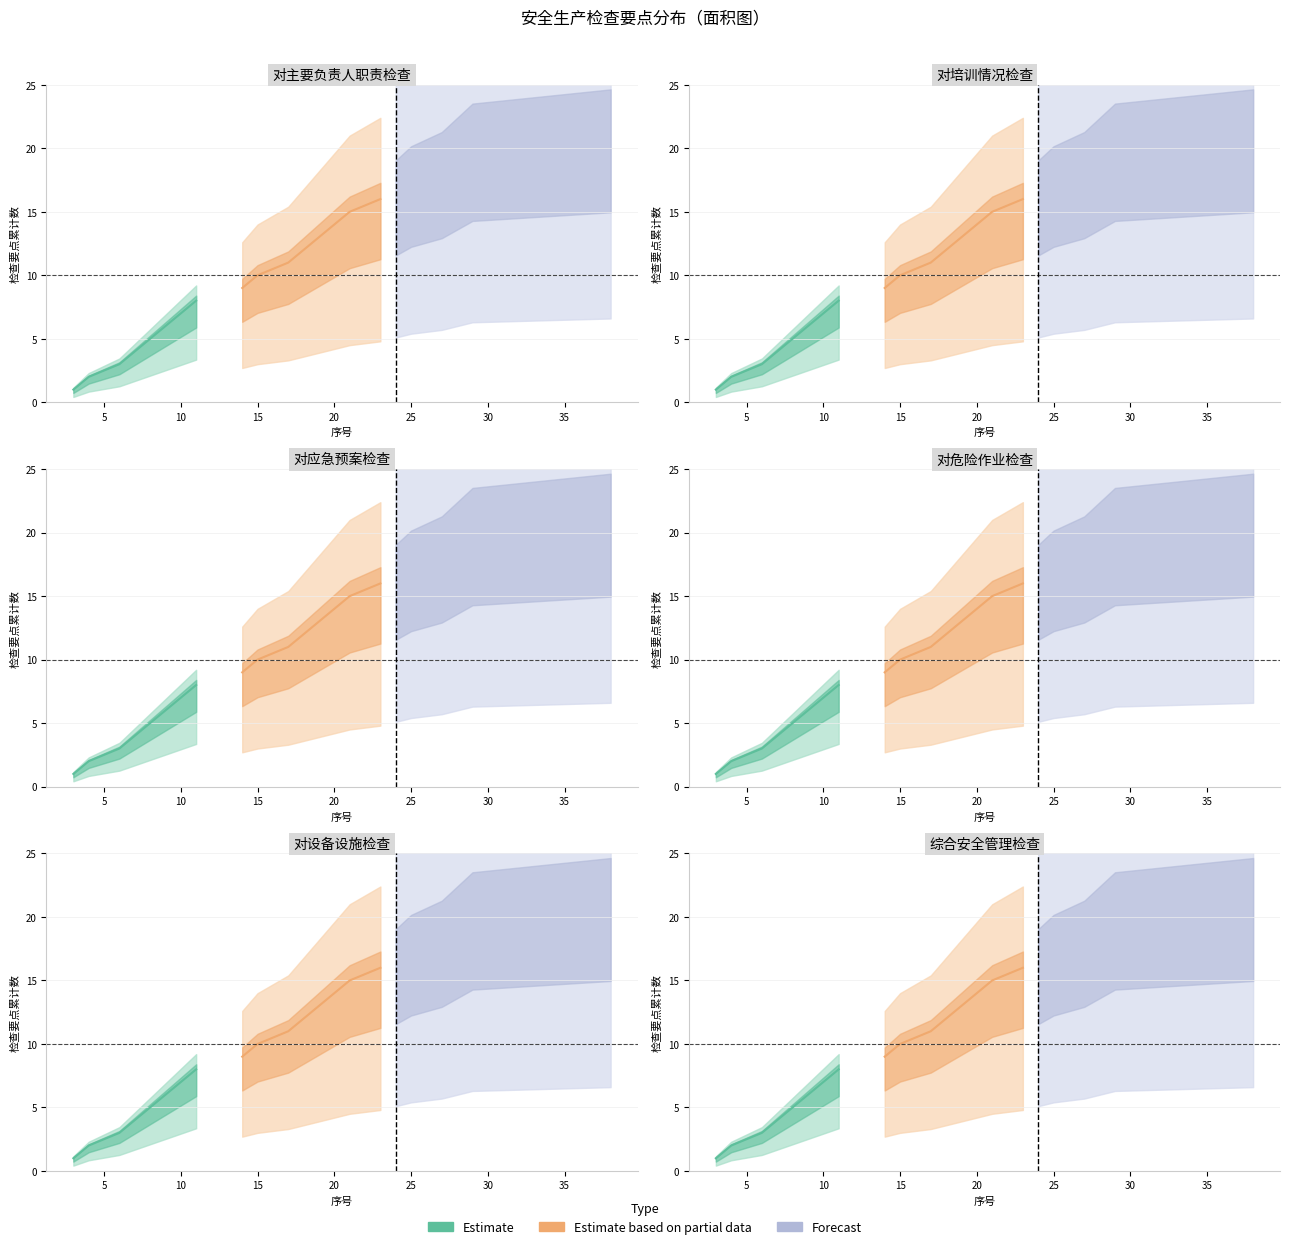

Which label corresponds to the largest value in the chart?

38